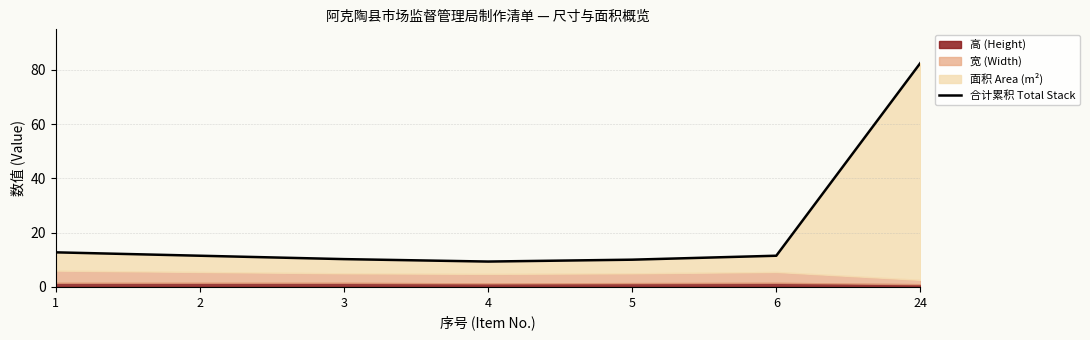

Reading right to left, list all the values displayed in this chart.

82.6	11.5	10.0	9.3	10.2	11.5	12.8